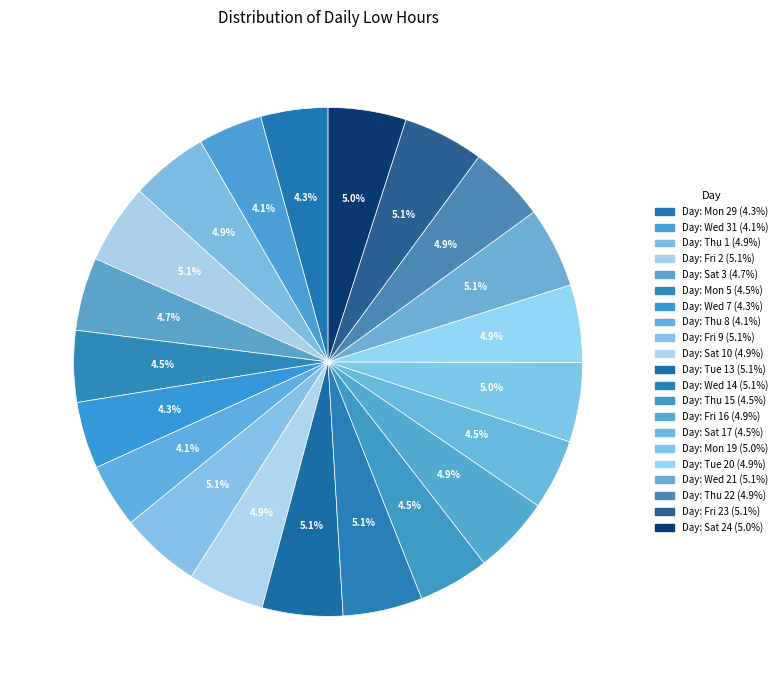

To the nearest percent, what is the average slice percentage?

5%